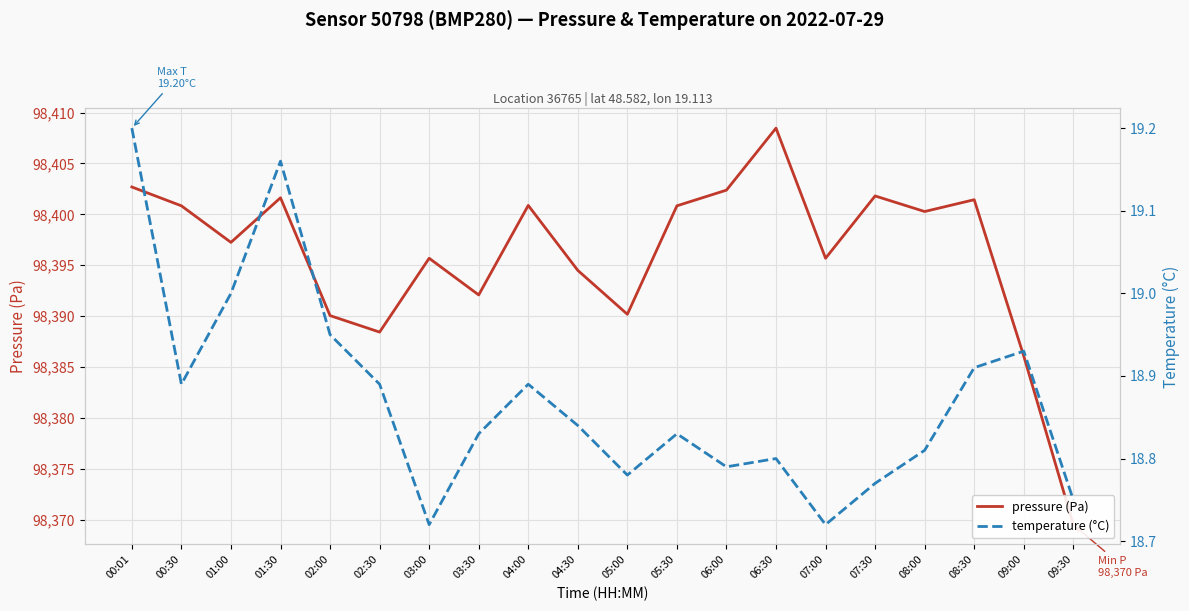

What is the greatest value displayed?

98408.5